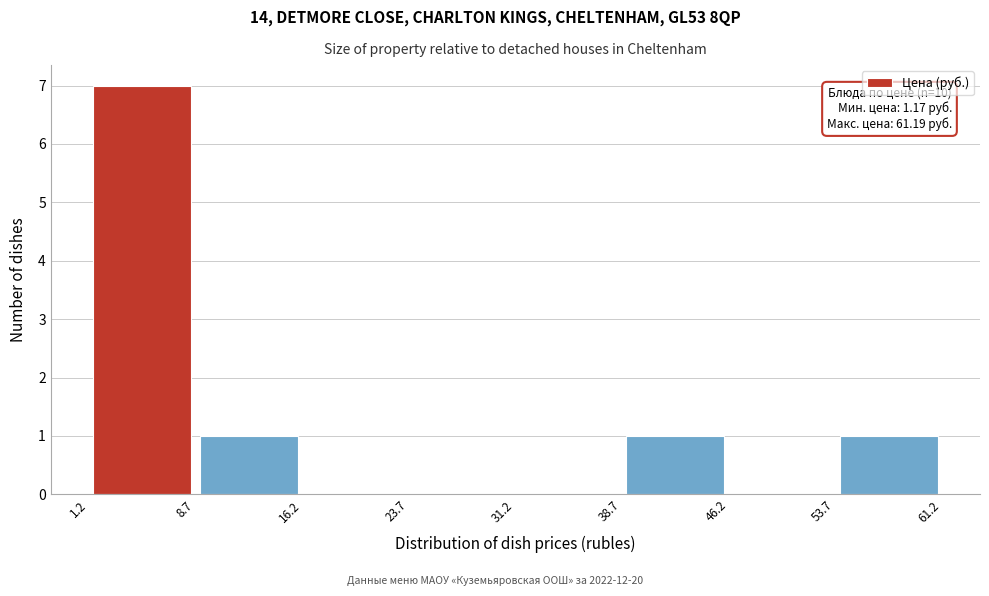

Over which range of the x-axis is the bar tallest?

1.2 to 8.7